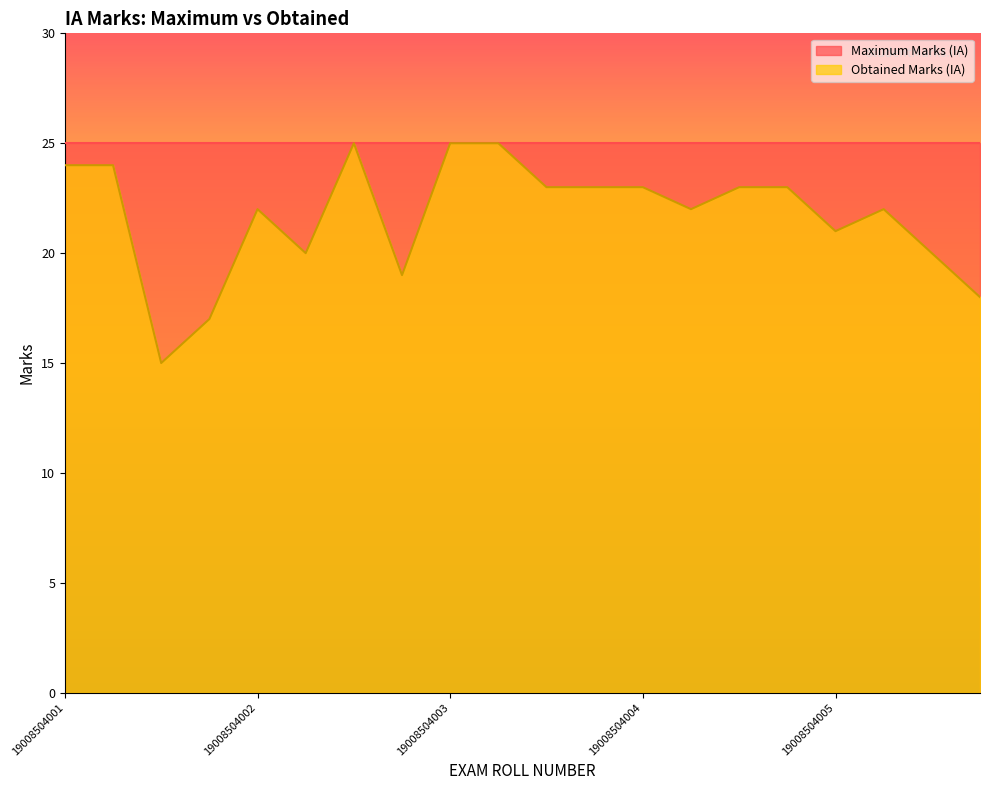

List the labels in order of value, largest first.

19008504002, 19008504003, 19008504003, 19008504001, 19008504001, 19008504003, 19008504003, 19008504004, 19008504004, 19008504004, 19008504002, 19008504004, 19008504005, 19008504005, 19008504002, 19008504005, 19008504002, 19008504005, 19008504001, 19008504001